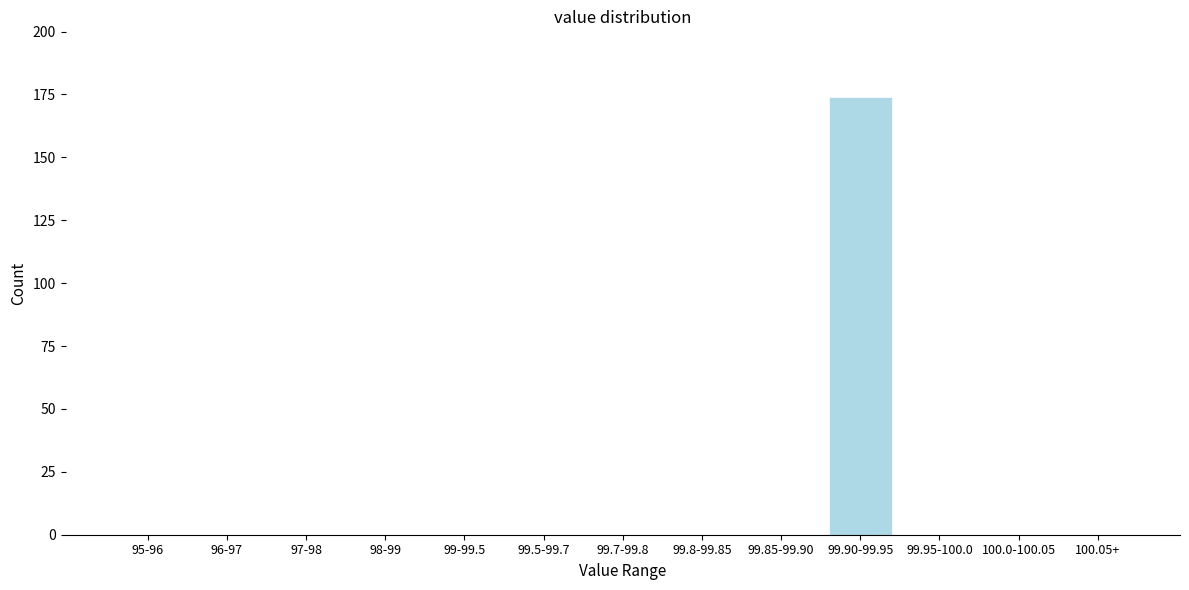

Reading left to right, extract all data points from this chart.

95-96=0	96-97=0	97-98=0	98-99=0	99-99.5=0	99.5-99.7=0	99.7-99.8=0	99.8-99.85=0	99.85-99.90=0	99.90-99.95=174	99.95-100.0=0	100.0-100.05=0	100.05+=0